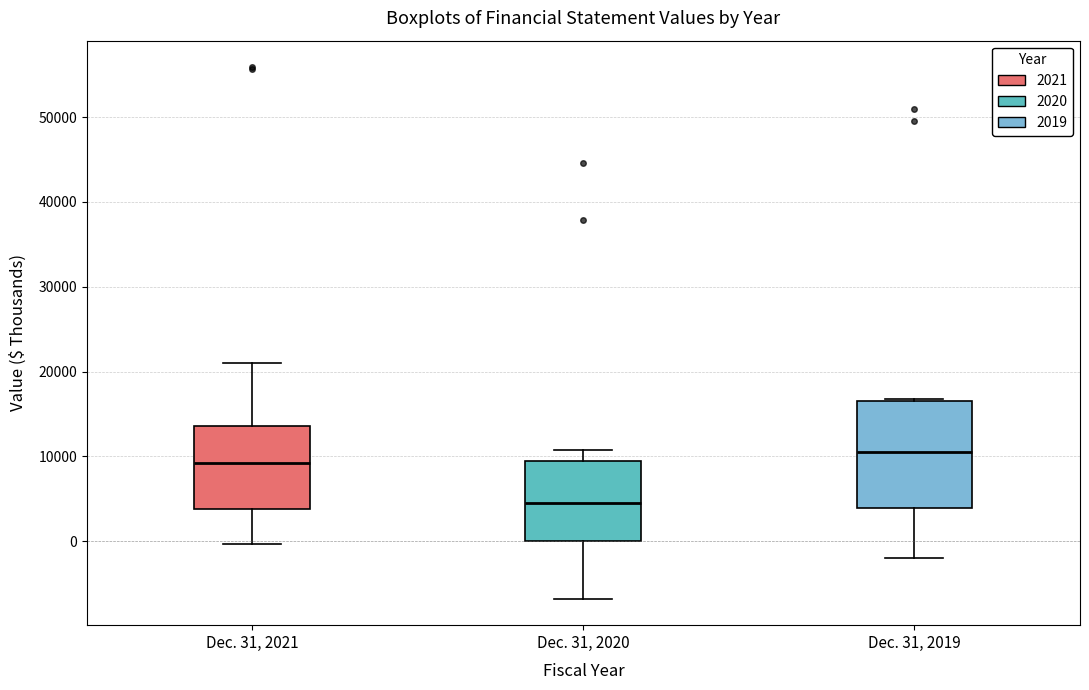

Which box is the tallest, from its lower edge to its upper edge?

Dec. 31, 2019